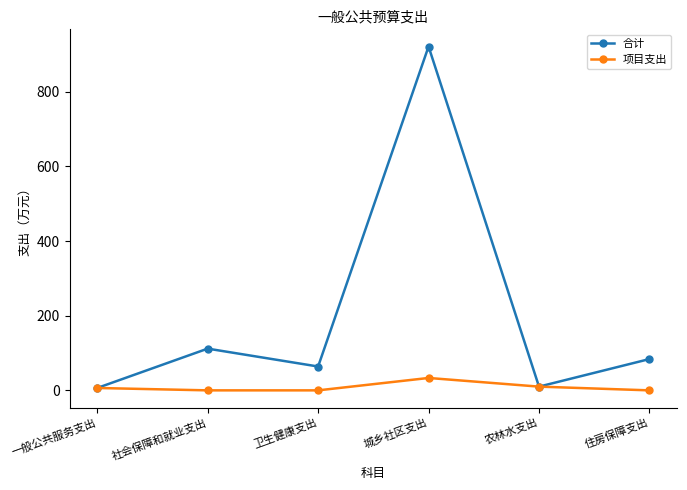

What is the label of the 4th point from the right?

卫生健康支出